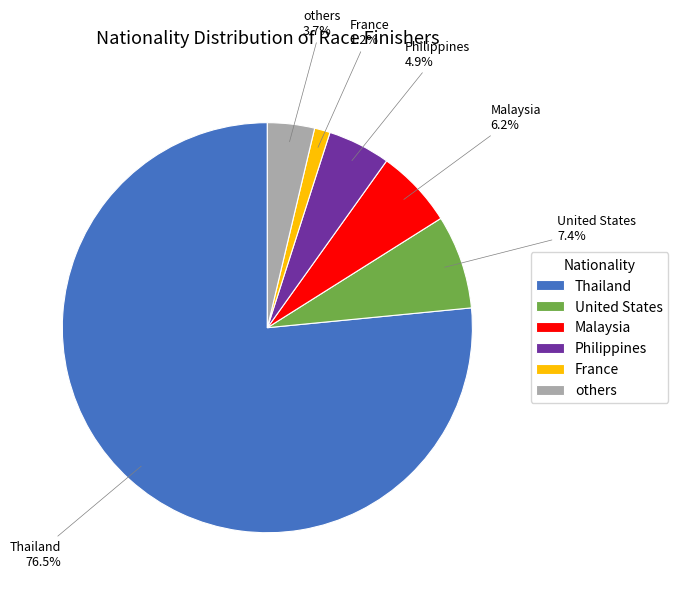

What percentage do Malaysia and France together represent?

7.4%